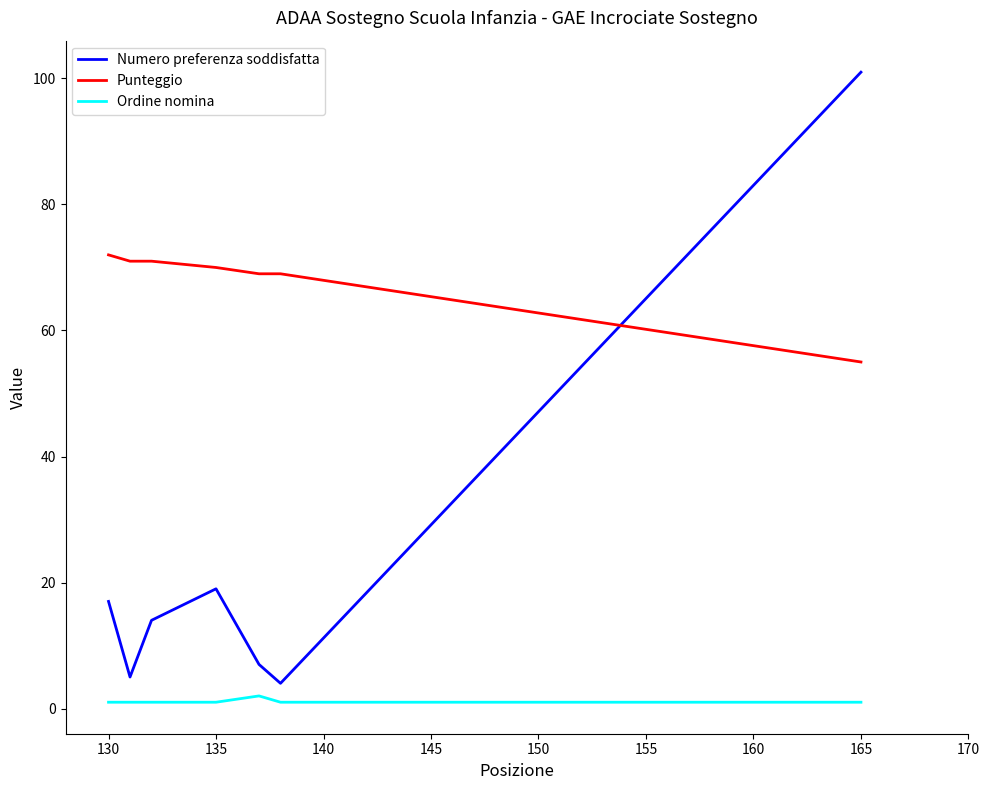

List the series in order of their peak value, lowest first.

Ordine nomina, Punteggio, Numero preferenza soddisfatta